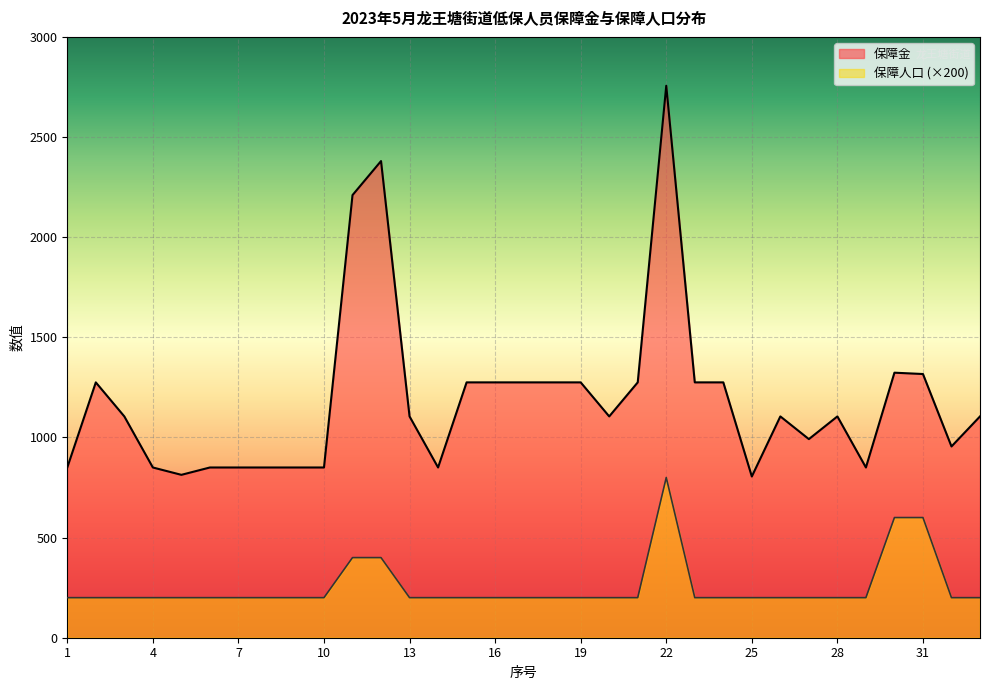

What is the difference between the highest and lowest values at 31?

716.7